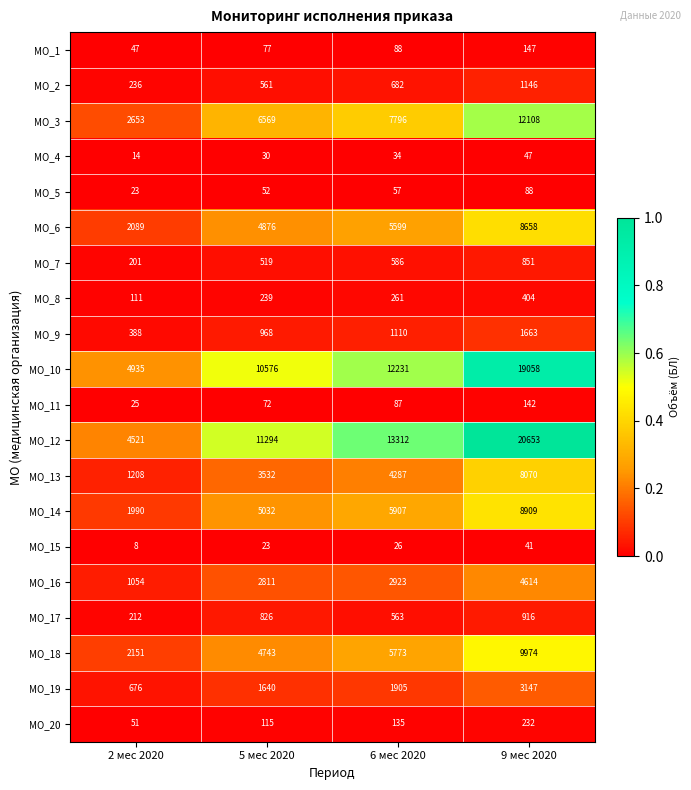

The value of MO_15 at 2 мес 2020 is 8. True or false?

True